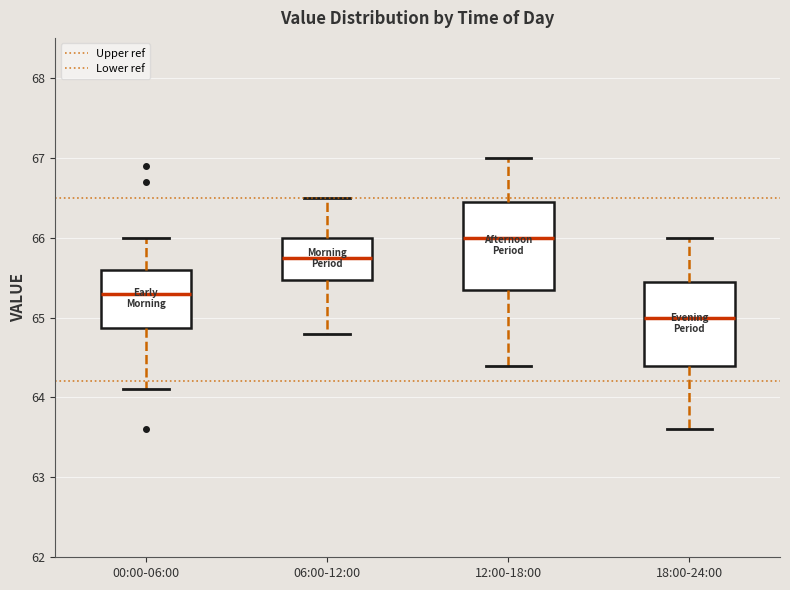

Which box has the highest median line?

12:00-18:00